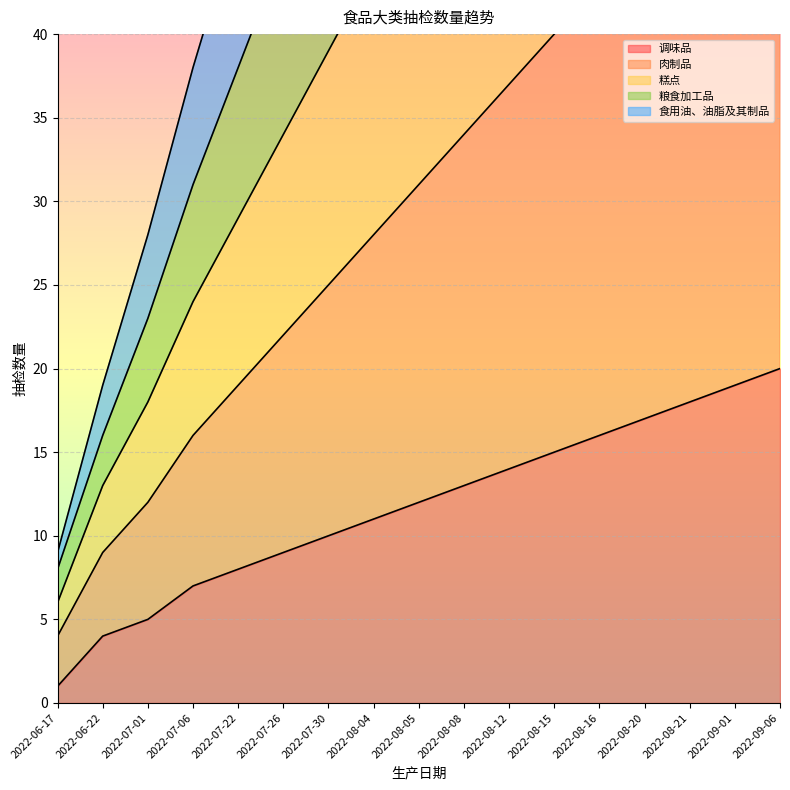

True or false: 肉制品 has a value of 27 at 2022-08-12.

False